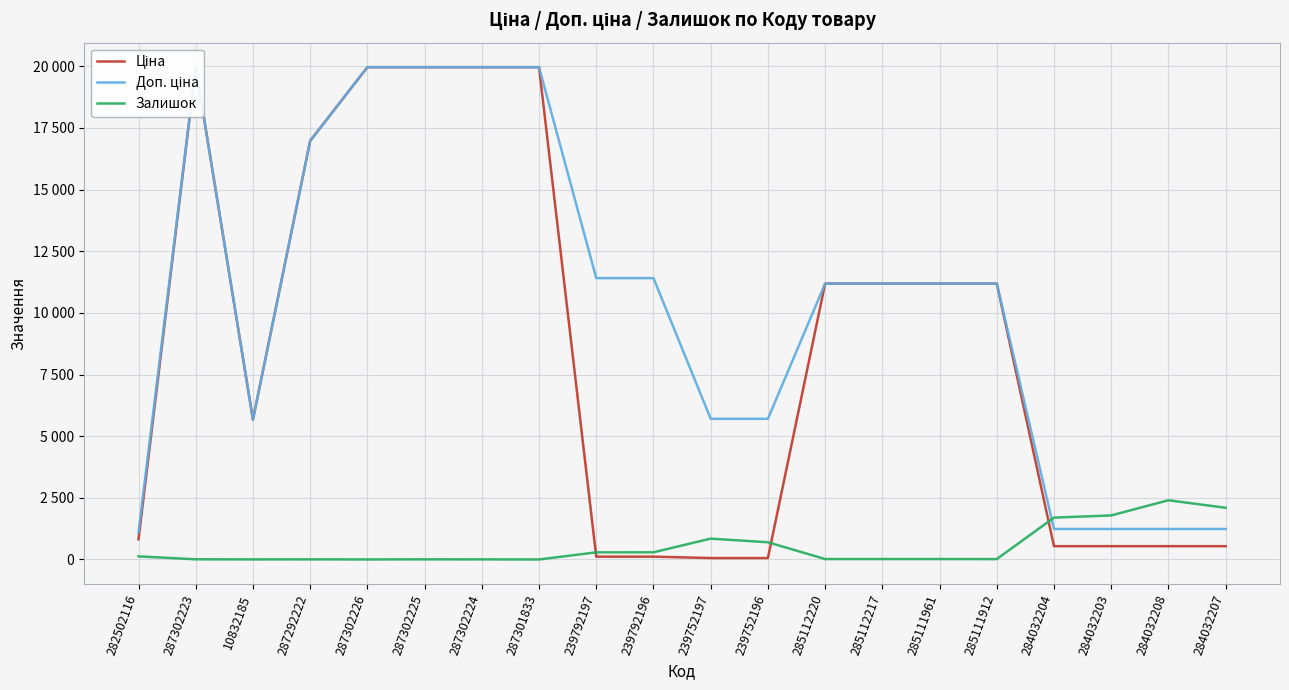

Is the value of Залишок at 287301833 greater than the value of Доп. ціна at 282502116?

No